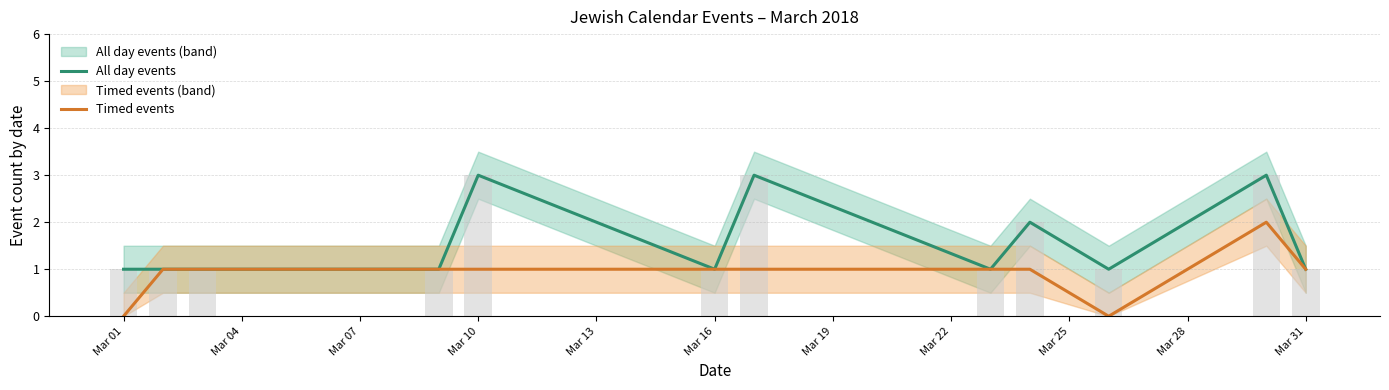

Between Mar 31 and 11, which series saw the biggest shift?

All day events